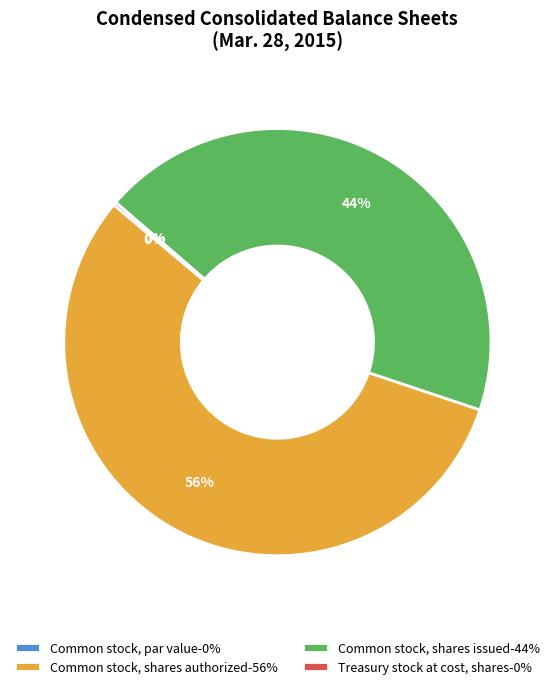

Which has a higher value, Common stock, shares authorized or Treasury stock at cost, shares?

Common stock, shares authorized